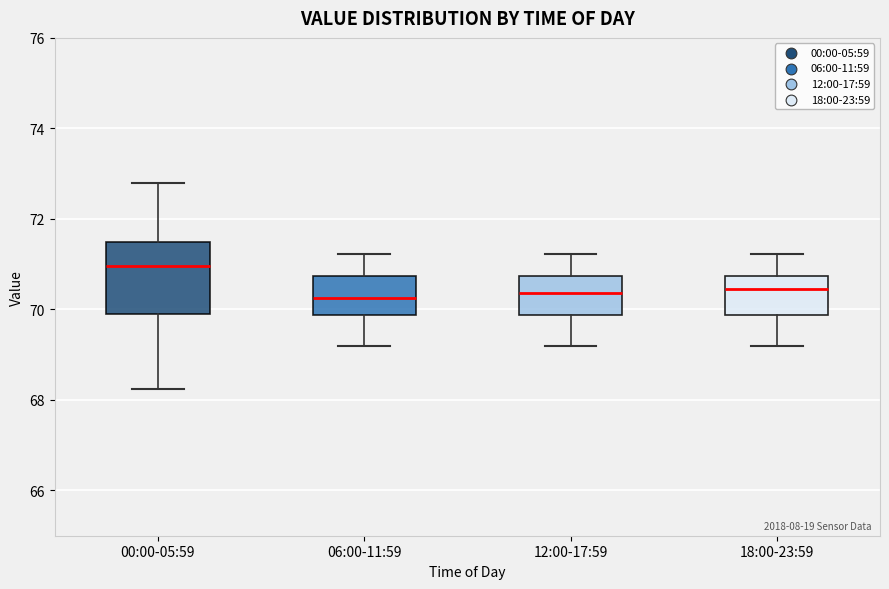

Reading left to right, transcribe this box plot: for each box, give where its median line is, the range the box spans, and where its two whiskers end, as read against the y-axis. The values are not printed on the chart, so give them approximately, as read against the axis.

00:00-05:59: median 71.0, box 70.0 to 71.4, whiskers 68.2 to 72.8
06:00-11:59: median 70.2, box 69.8 to 70.8, whiskers 69.2 to 71.2
12:00-17:59: median 70.4, box 69.8 to 70.8, whiskers 69.2 to 71.2
18:00-23:59: median 70.4, box 69.8 to 70.8, whiskers 69.2 to 71.2